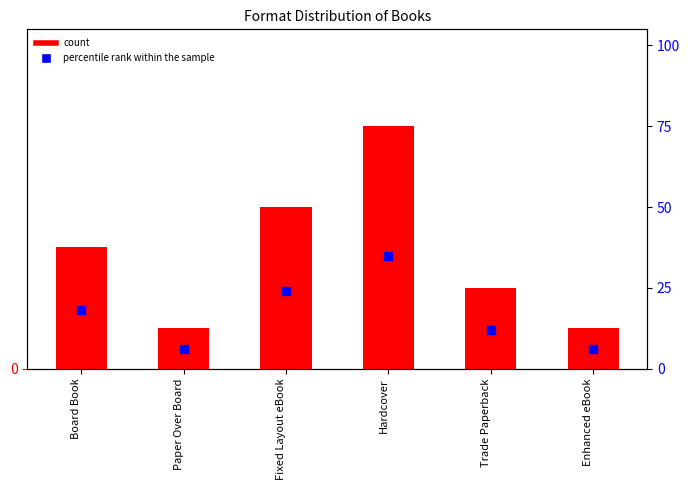

Which series has the largest total across all categories?

percentile rank within the sample